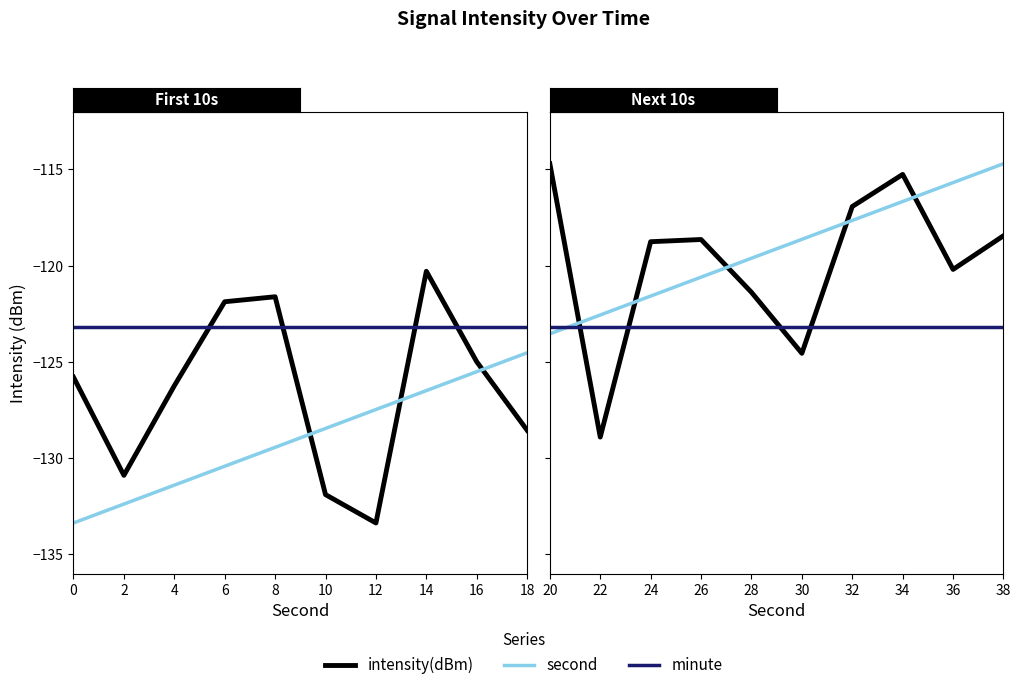

True or false: second has more than 2 interior local peaks.

False